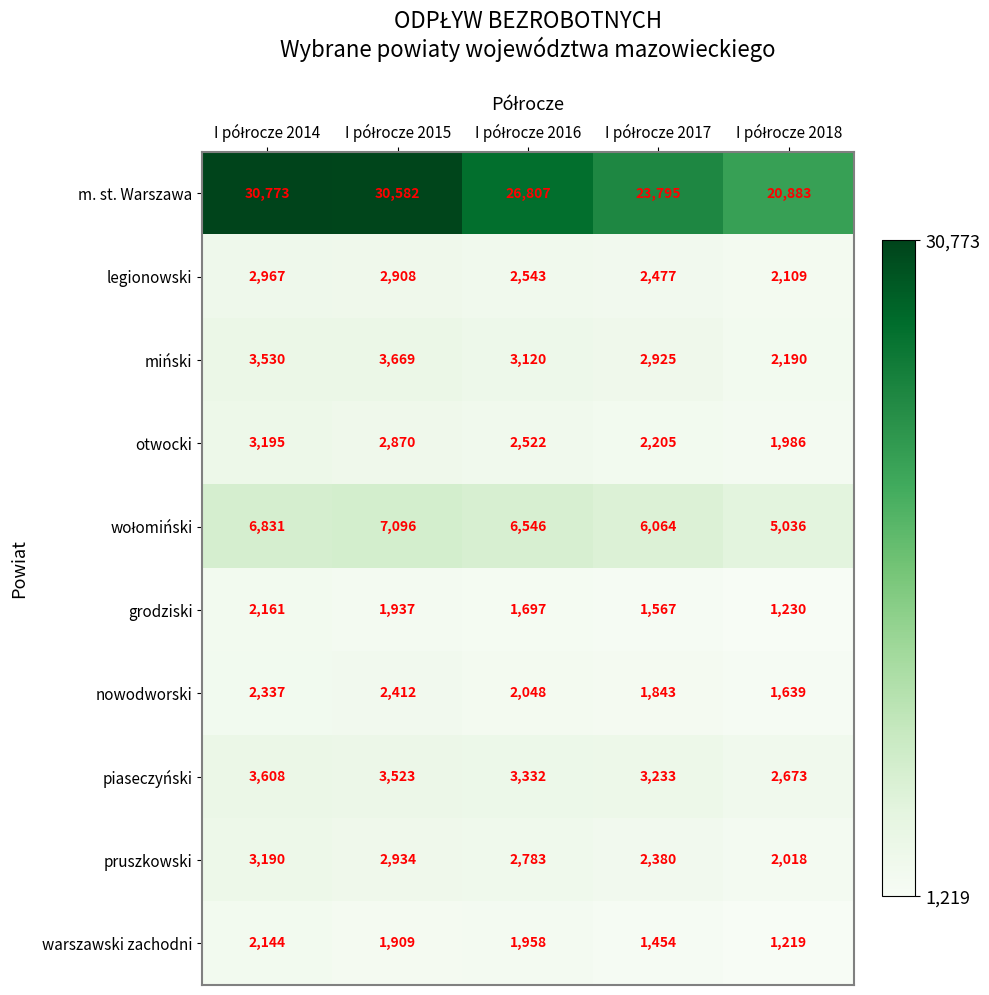

What is the maximum value for legionowski?

2967